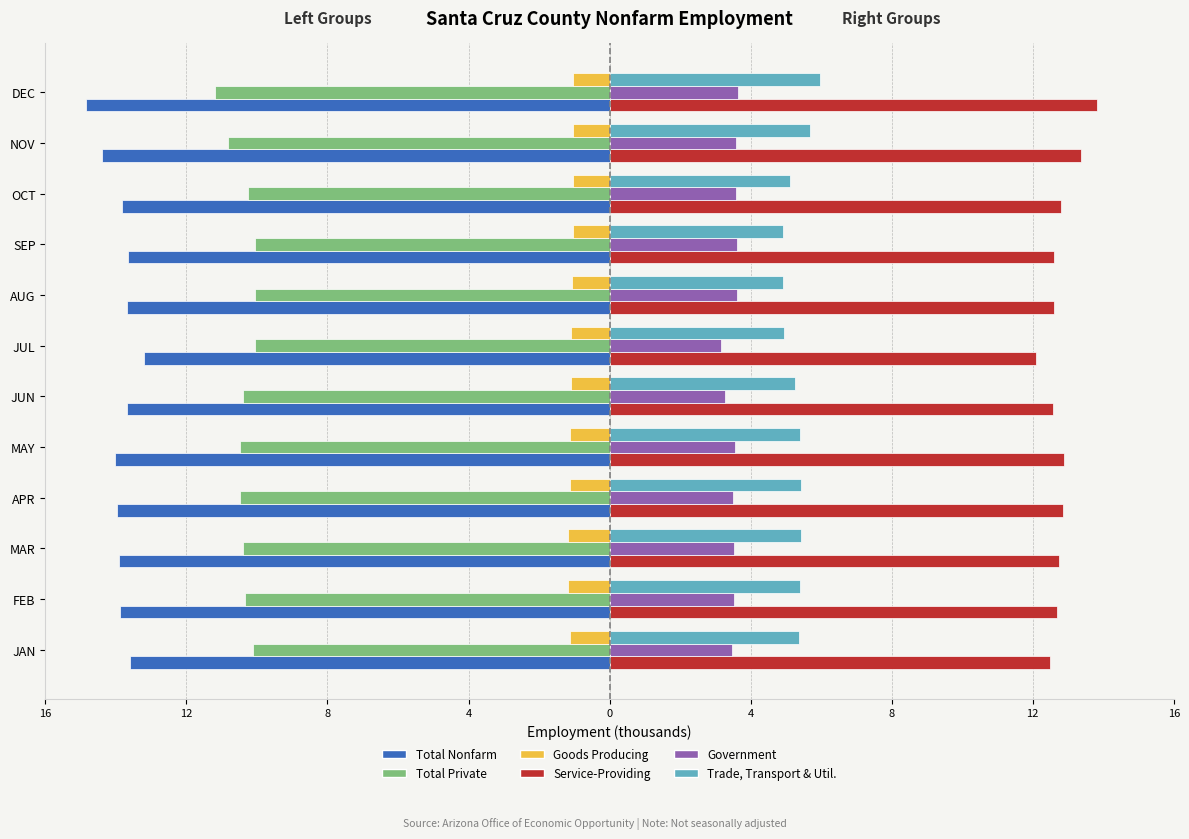

What are all the series names shown in the legend?

Total Nonfarm, Total Private, Goods Producing, Service-Providing, Government, Trade, Transport & Util.